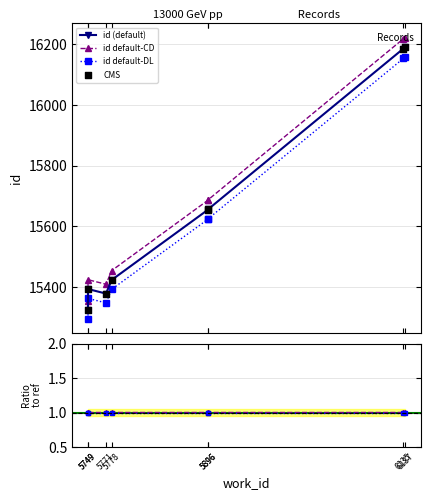

Between 6137 and 5896, which is larger?

6137